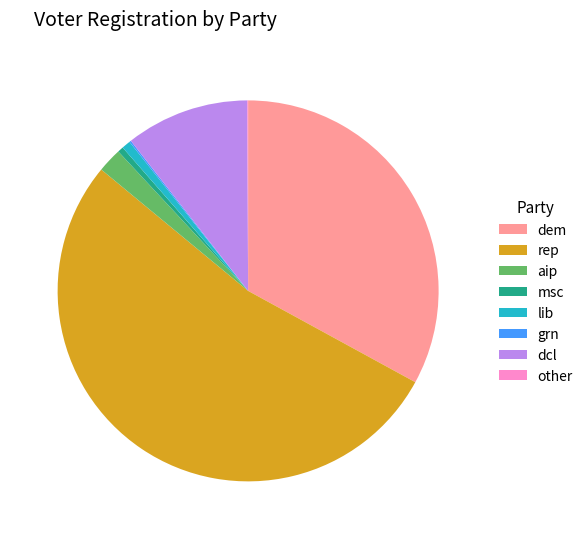

Is it true that rep is 59% of the pie?

False